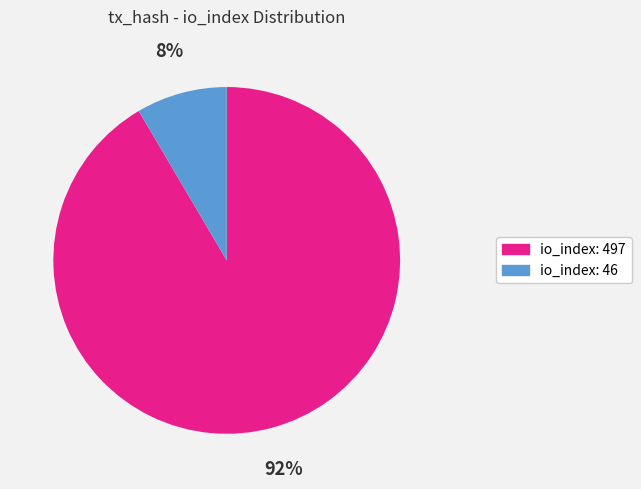

Is the sum of io_index: 497 and io_index: 46 greater than half?

Yes